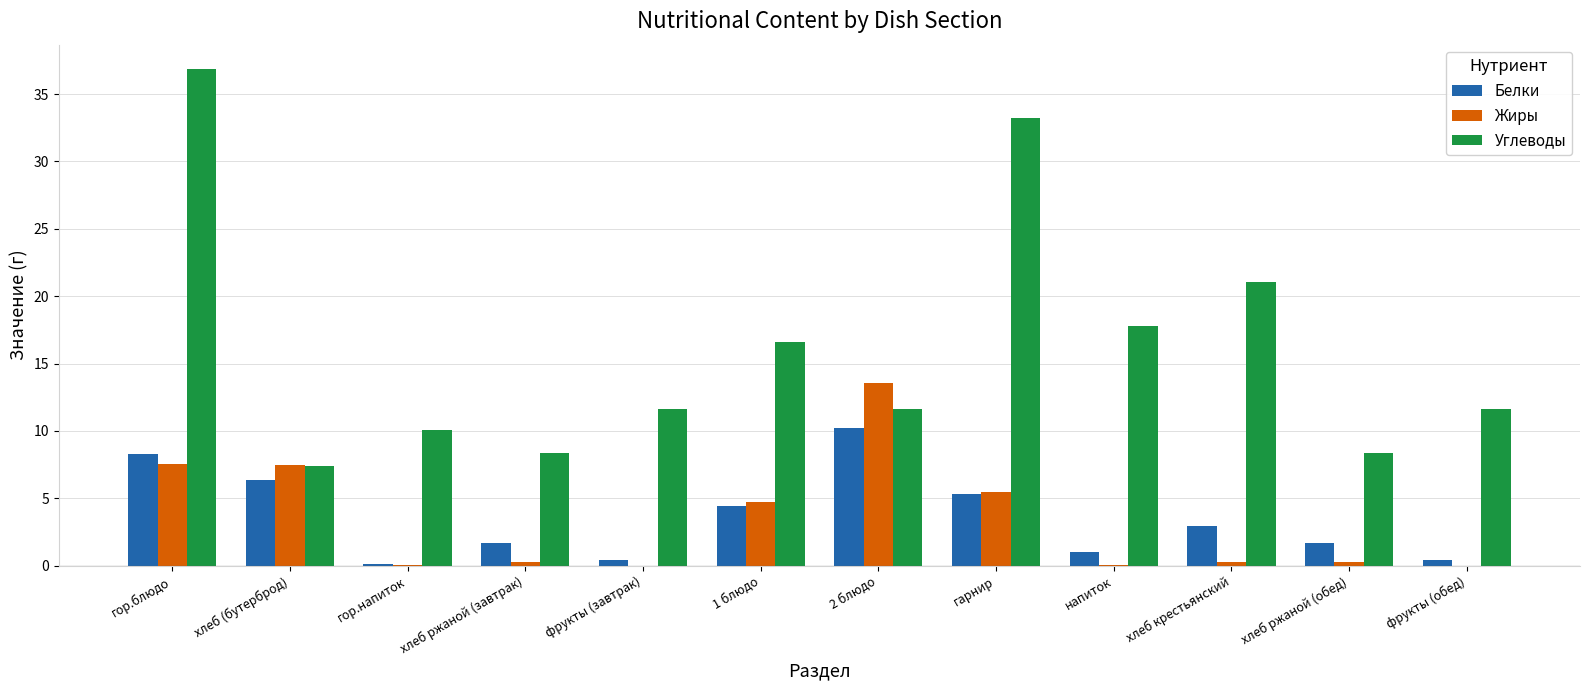

What is the maximum value for Углеводы?

36.8